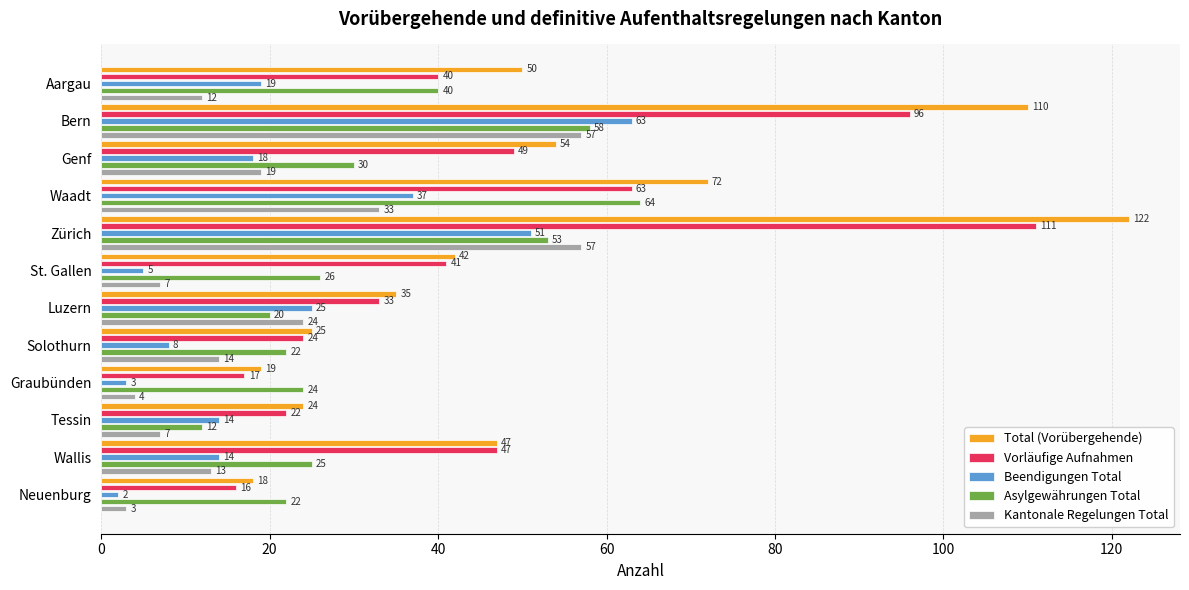

Is it true that Beendigungen Total equals 14 at Wallis?

True